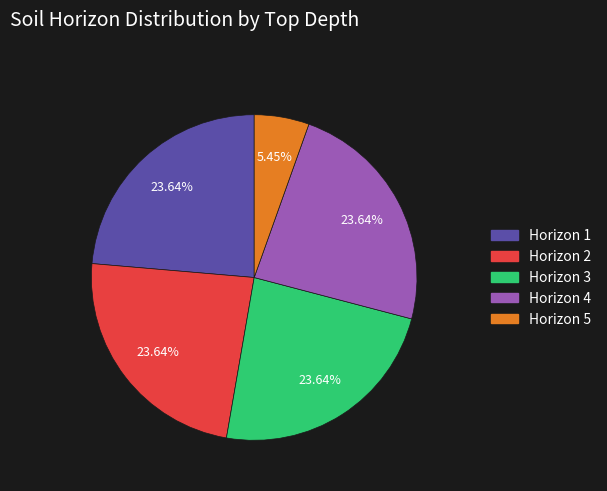

Does Horizon 2 represent more than half of the total?

No